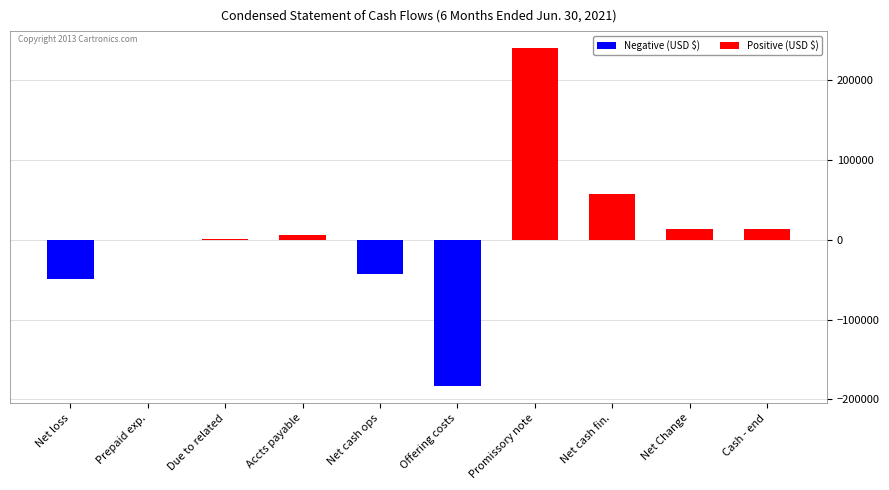

What is the difference between the Positive (USD $) values at Accts payable and Net cash fin.?

51230